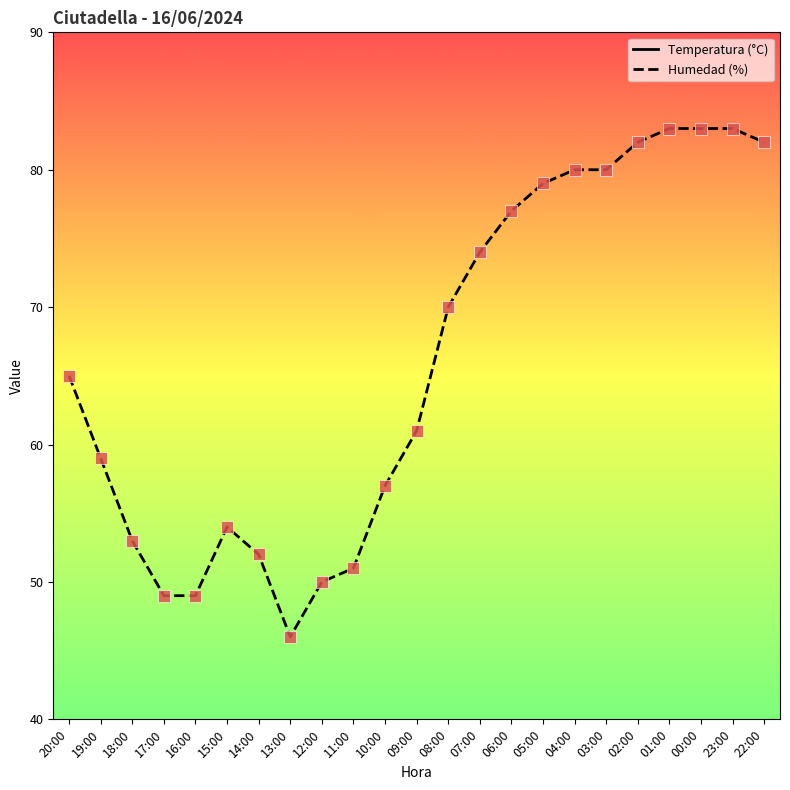

Which series has the largest total across all categories?

Humedad (%)